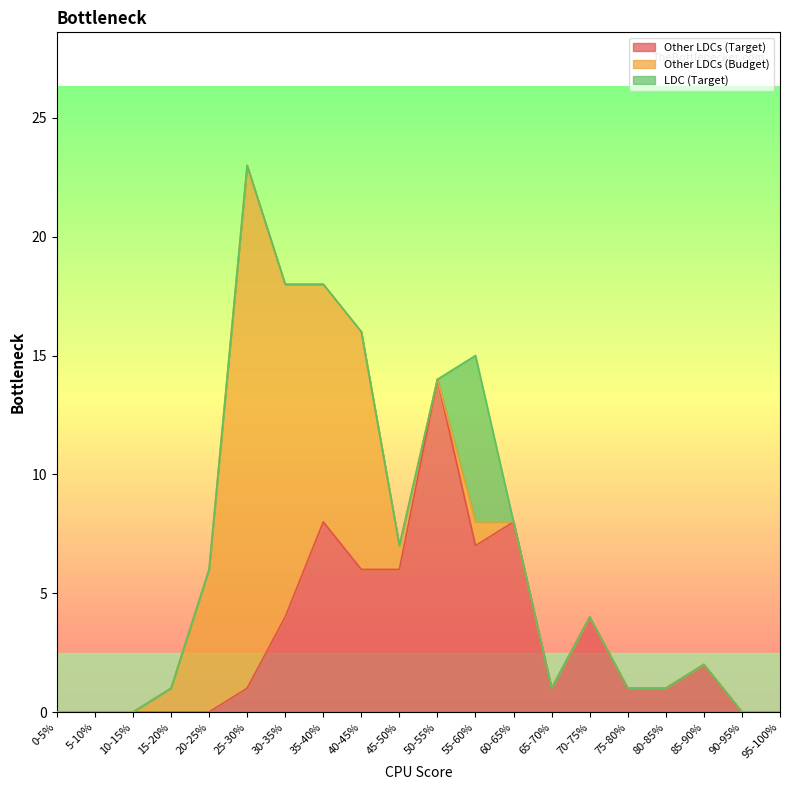

True or false: Other LDCs (Target) and Other LDCs (Budget) intersect in this chart.

True